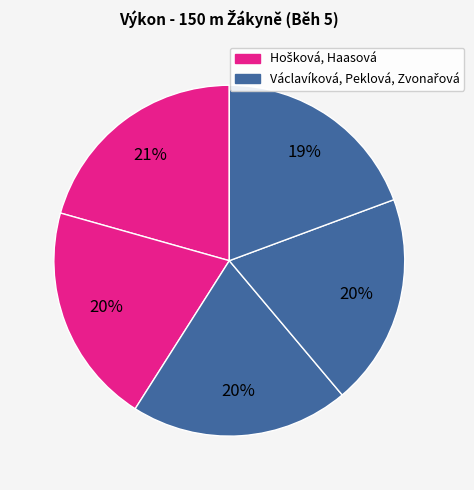

How many segments does this pie chart have?

5